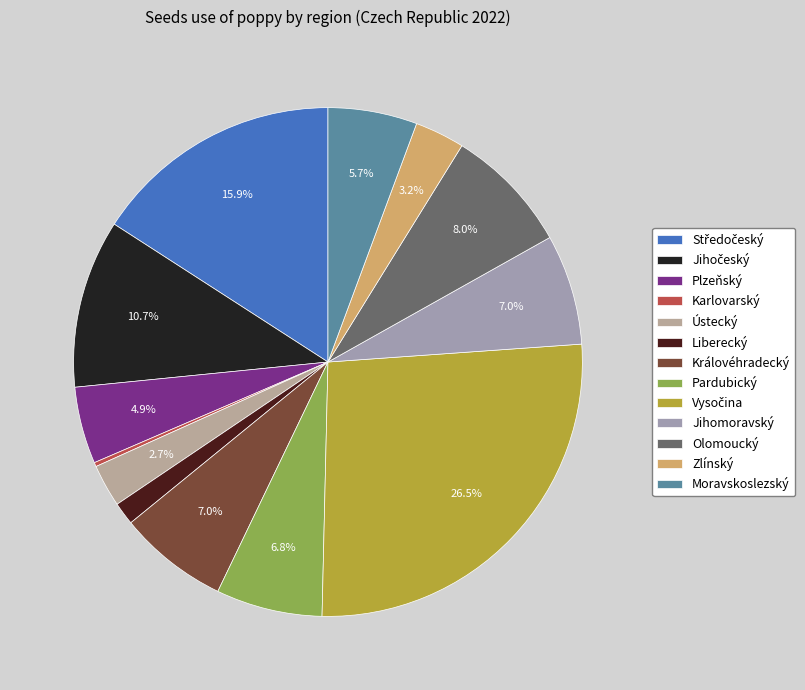

Does Liberecký represent more than half of the total?

No